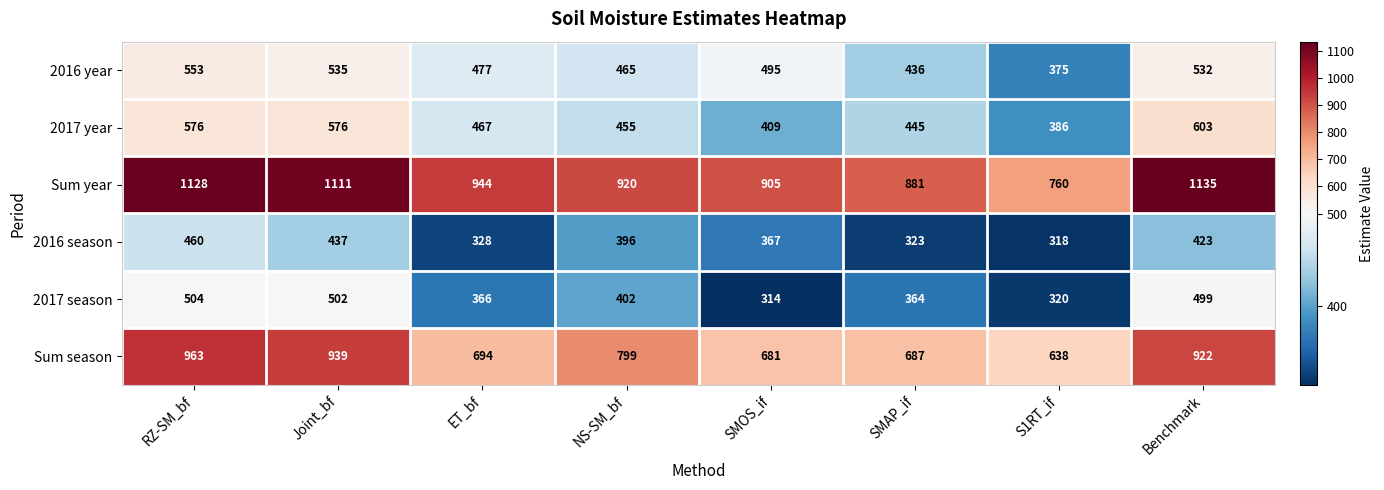

Rank the series by their maximum value, from lowest to highest.

2016 season, 2017 season, 2016 year, 2017 year, Sum season, Sum year